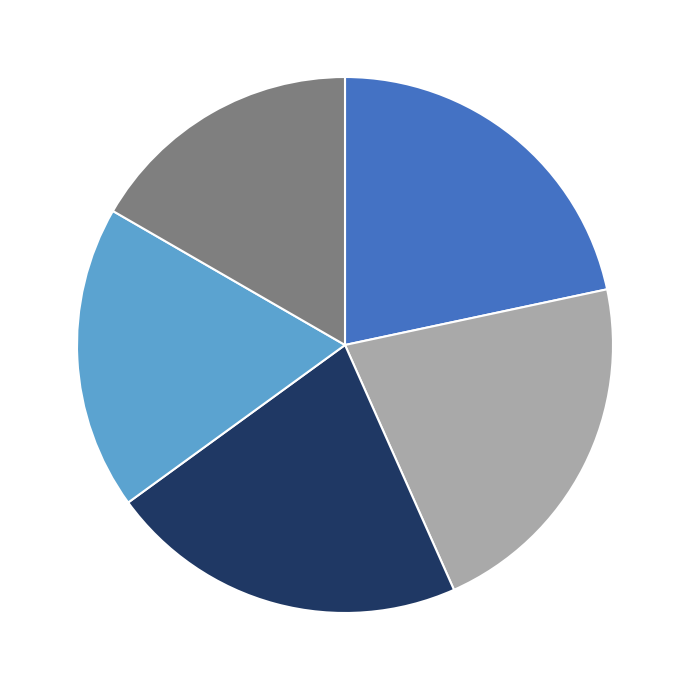

Does any single category account for the majority?

No